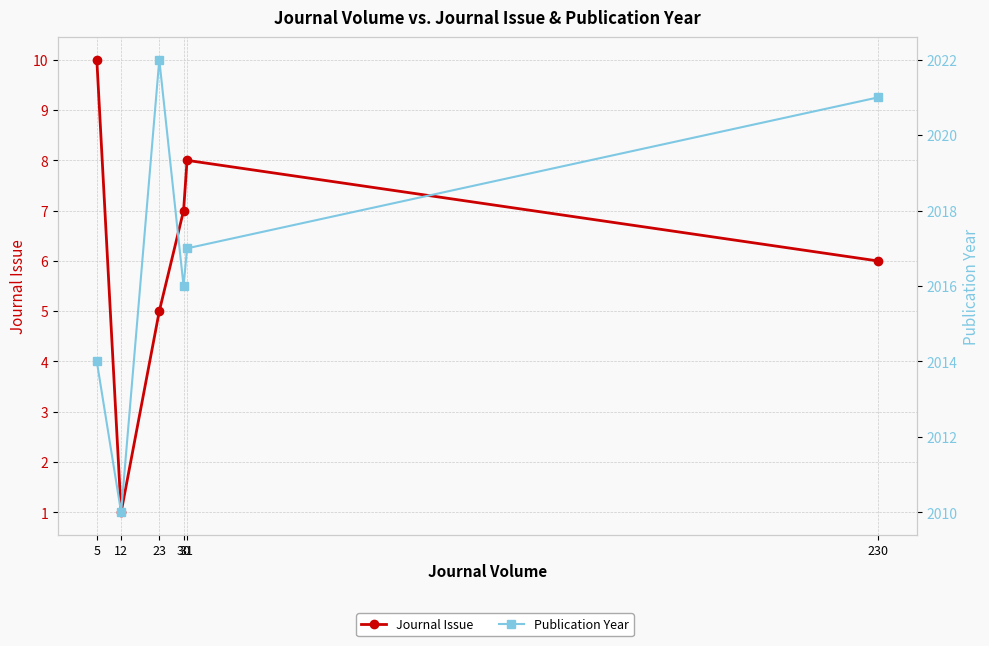

The Publication Year series shows 699 at 230. True or false?

False